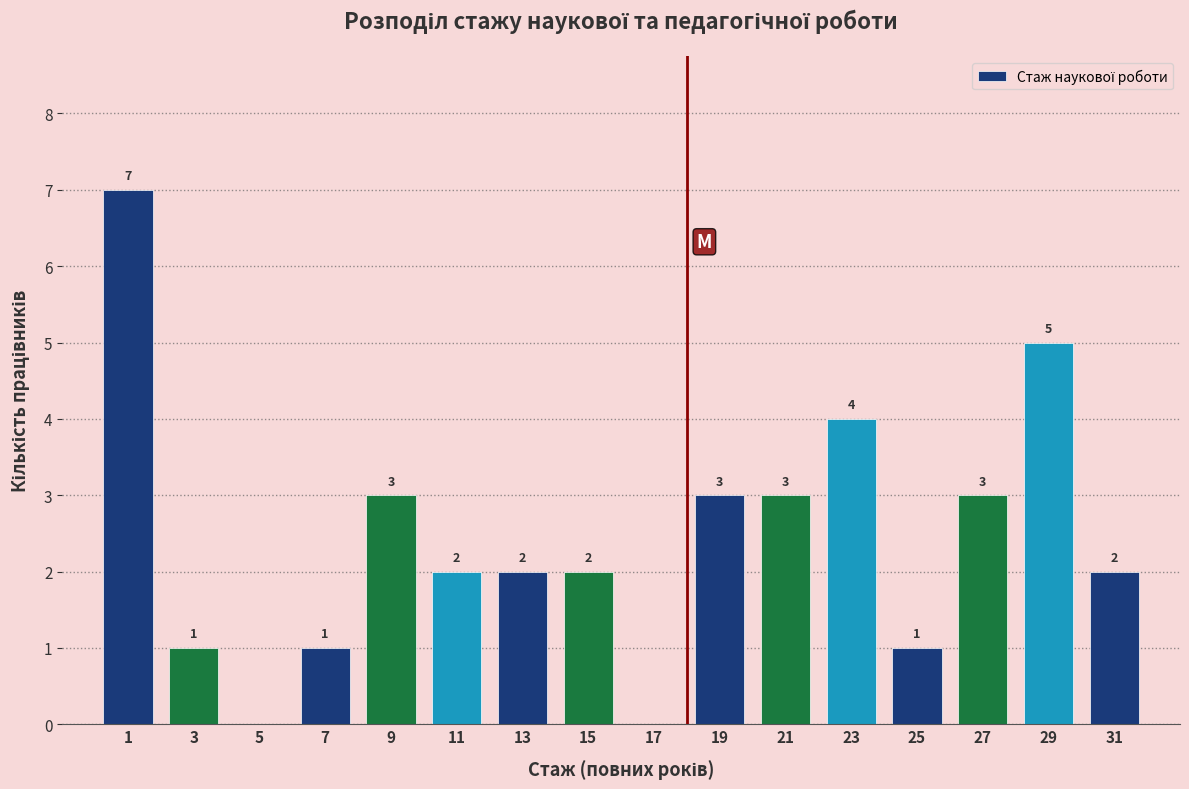

Which range on the x-axis has the tallest bar?

0 to 2